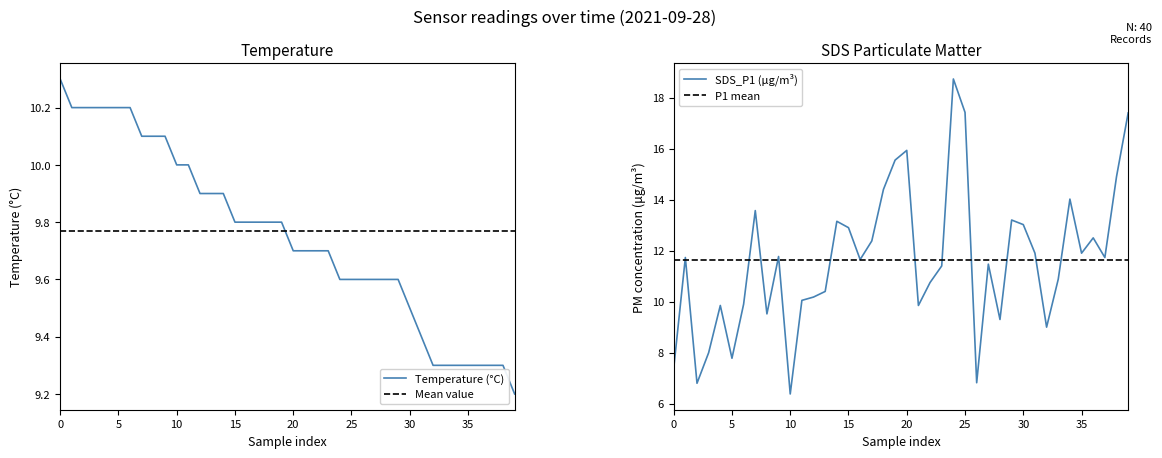

Between 9 and 25, which series saw the biggest shift?

SDS_P1